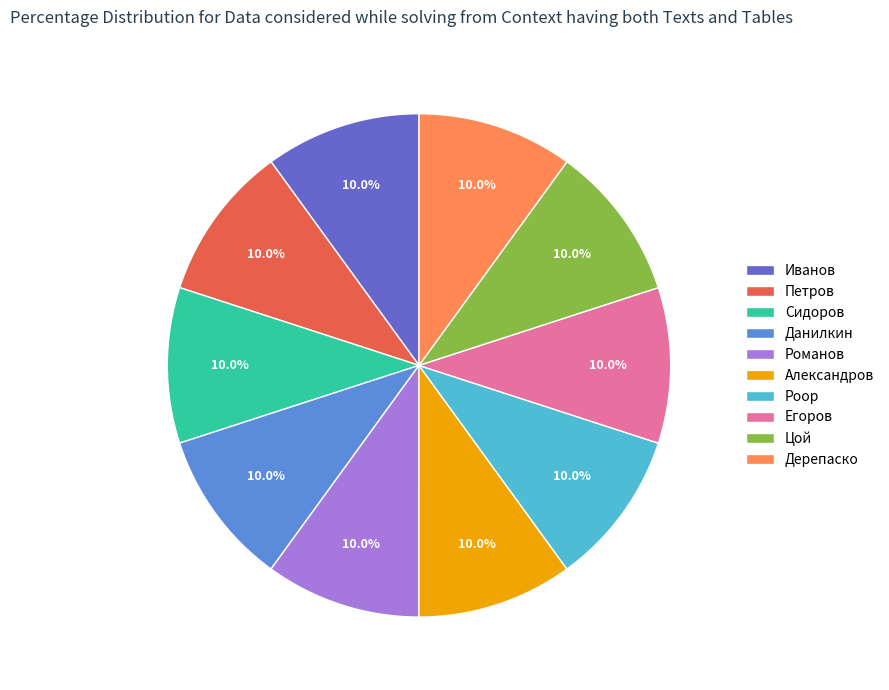

Approximately how many times larger is the value at Петров compared to Сидоров?

1.0